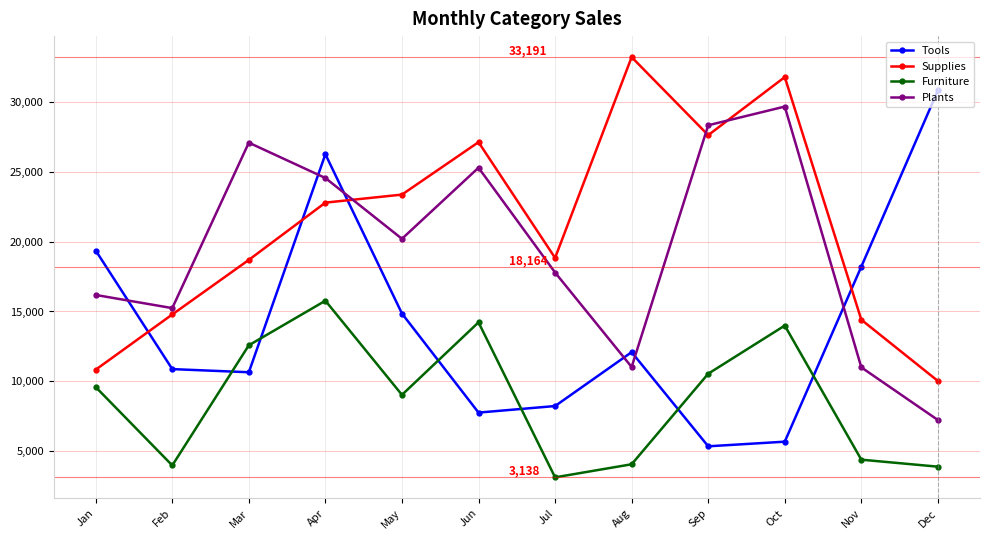

Is the value of Tools at May greater than the value of Supplies at Mar?

No